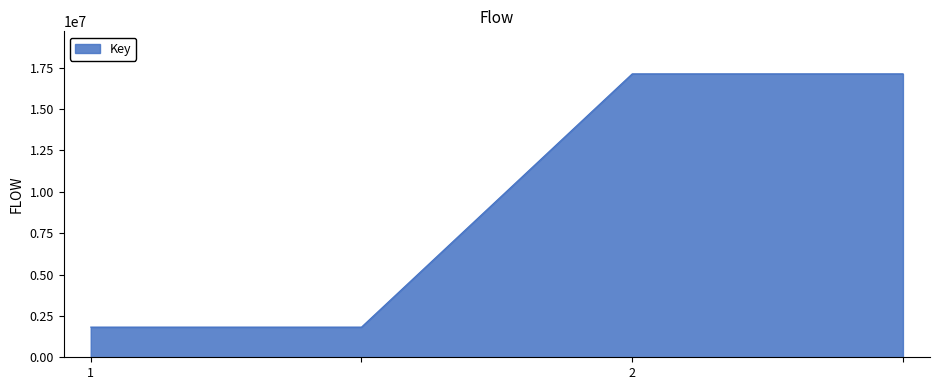

What is the sum of all values?

37909734